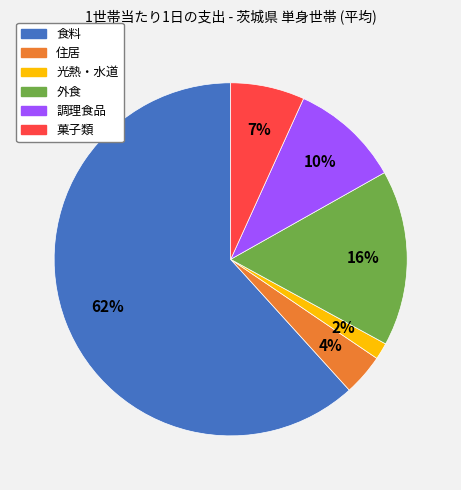

Which category accounts for the majority?

食料